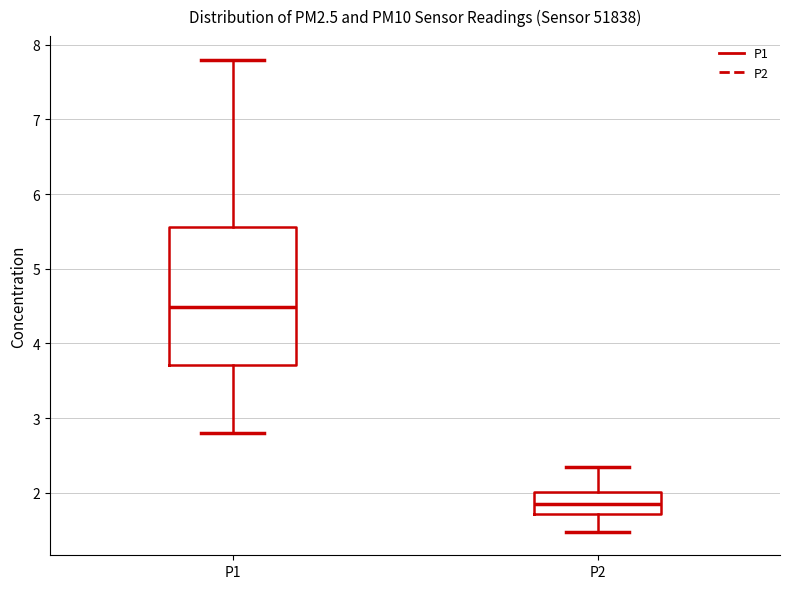

Which box has the highest median line?

P1